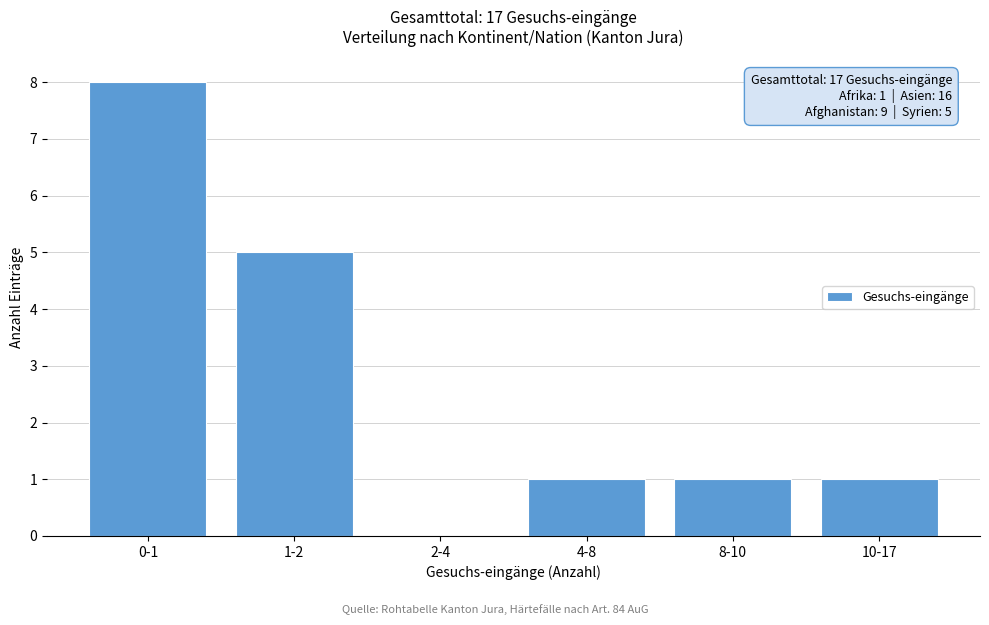

Reading right to left, transcribe all the data shown in this chart.

10-17=1	8-10=1	4-8=1	2-4=0	1-2=5	0-1=8